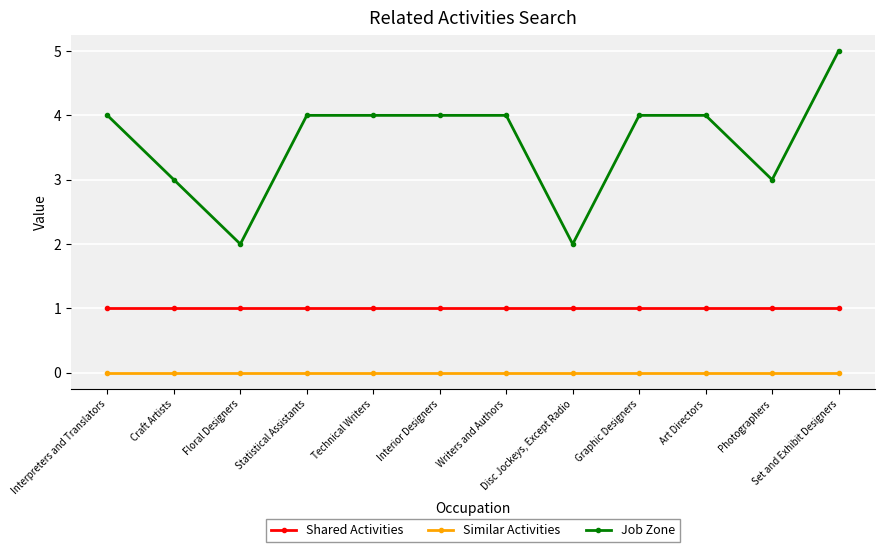

Reading left to right, extract all data points from this chart.

Shared Activities: 1	1	1	1	1	1	1	1	1	1	1	1
Similar Activities: 0	0	0	0	0	0	0	0	0	0	0	0
Job Zone: 4	3	2	4	4	4	4	2	4	4	3	5